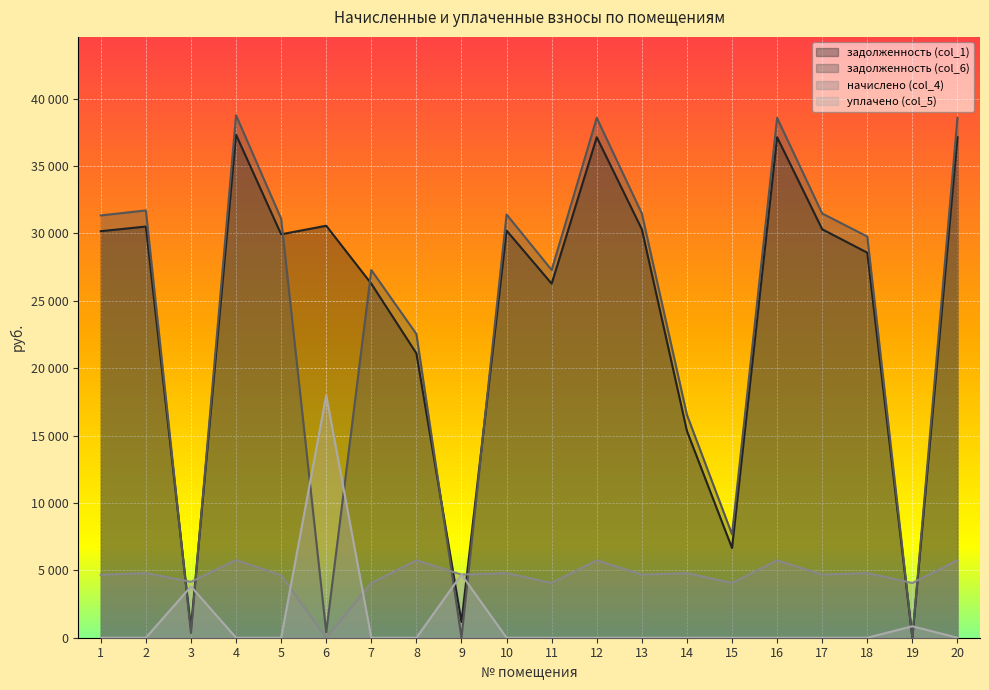

True or false: уплачено (col_5) has more than 0 interior local peaks.

True